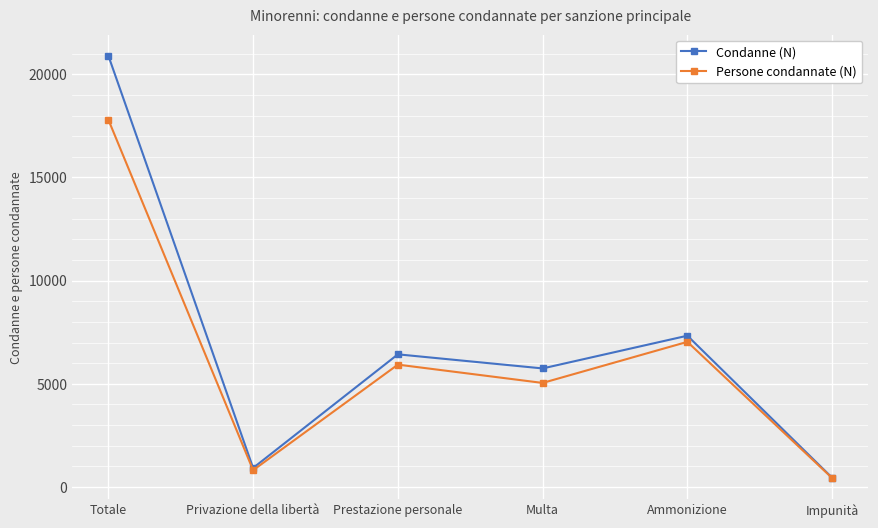

Reading left to right, extract all data points from this chart.

Condanne (N): Totale=20902	Privazione della libertà=923	Prestazione personale=6429	Multa=5746	Ammonizione=7332	Impunità=449
Persone condannate (N): Totale=17801	Privazione della libertà=814	Prestazione personale=5930	Multa=5043	Ammonizione=7034	Impunità=433